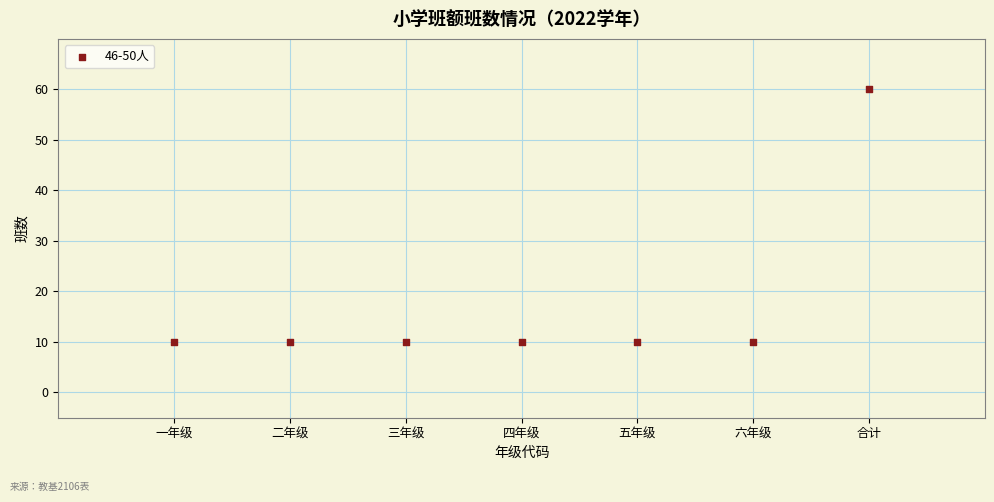

What is the average Y value?

17